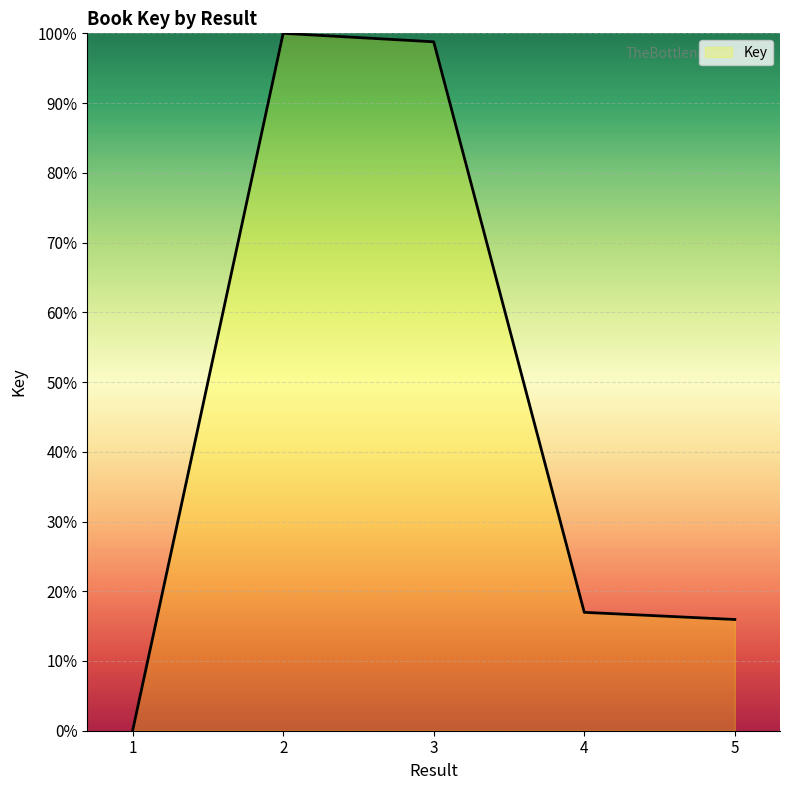

The chart shows a value of 165.0 at 3. True or false?

False